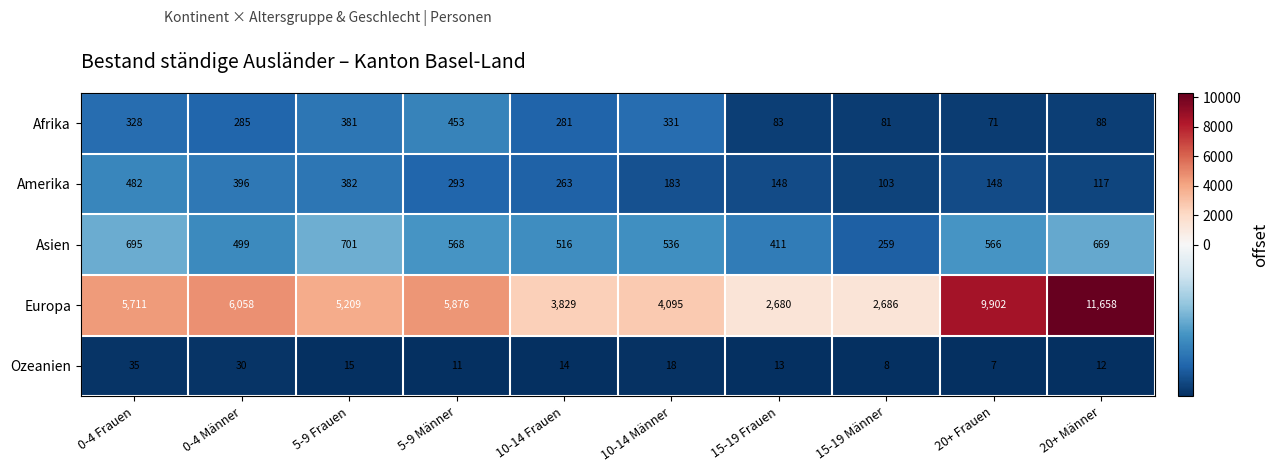

Rank the series at 10-14 Männer from highest to lowest value.

Europa, Asien, Afrika, Amerika, Ozeanien